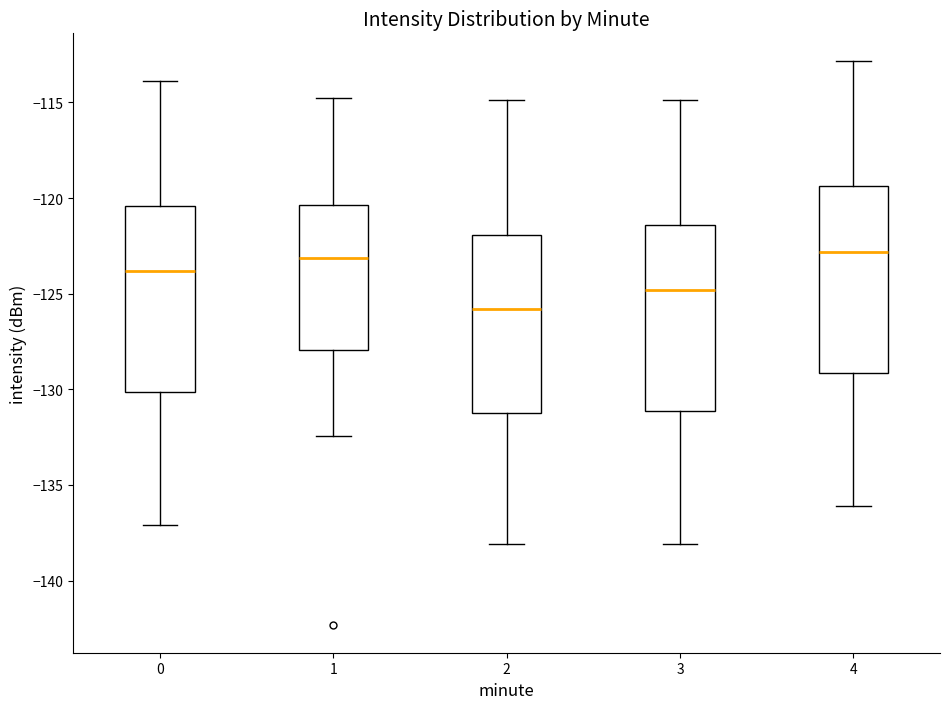

Where does the median line of the box at x = 2 sit on the y-axis? The values are not printed on the chart, so give them approximately, as read against the axis.

-126.0